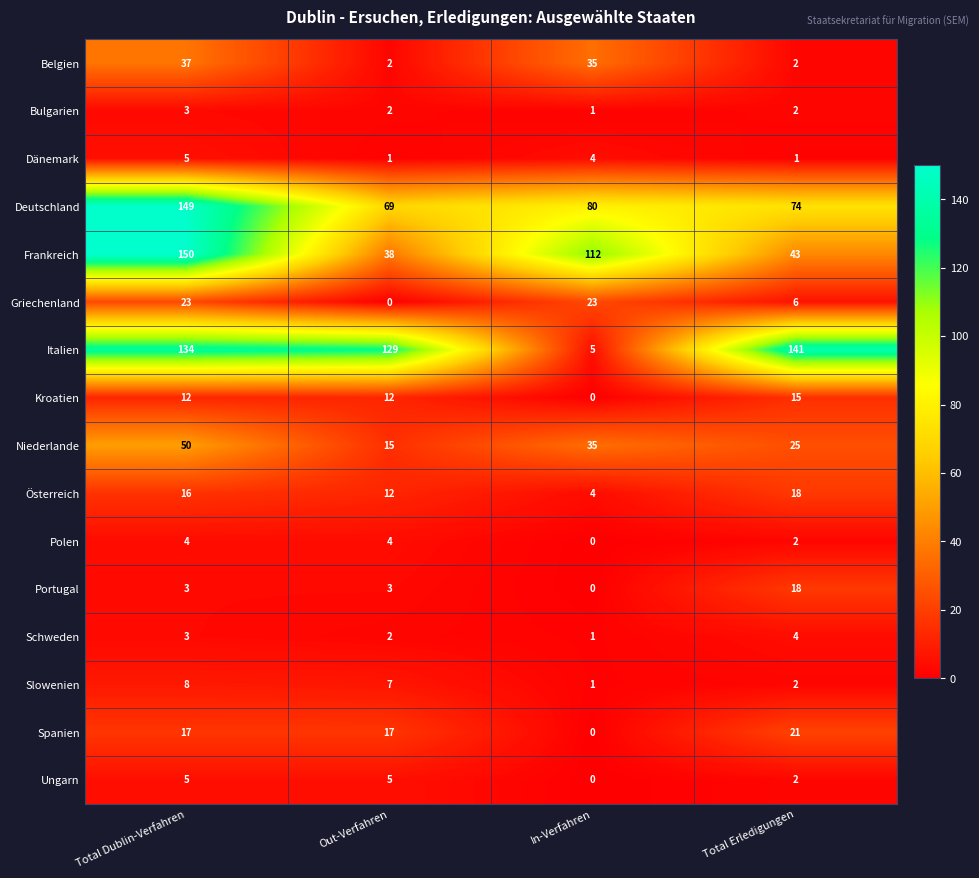

Which series has the widest spread of values?

Italien